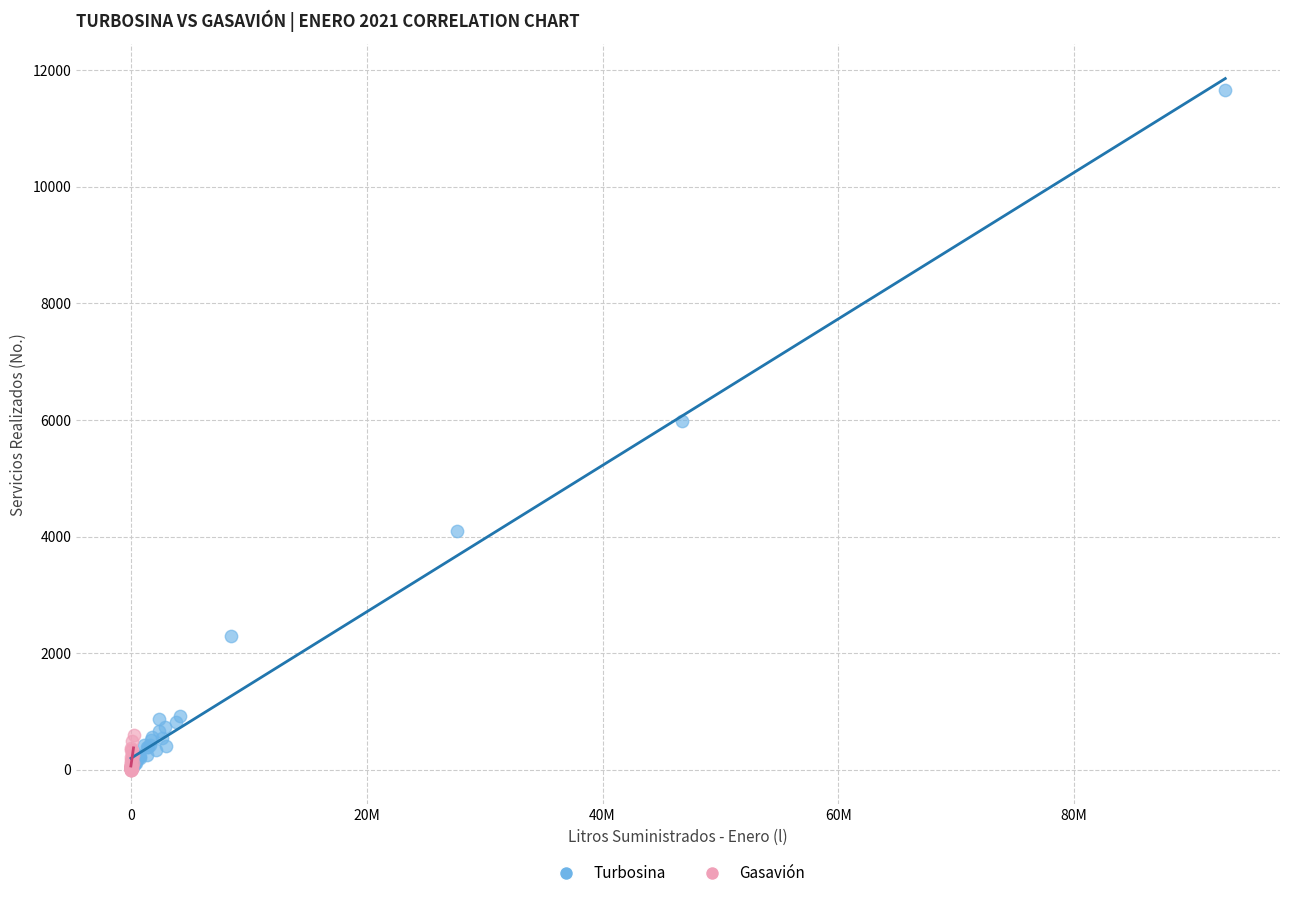

Which series has the widest spread of Y values?

Turbosina